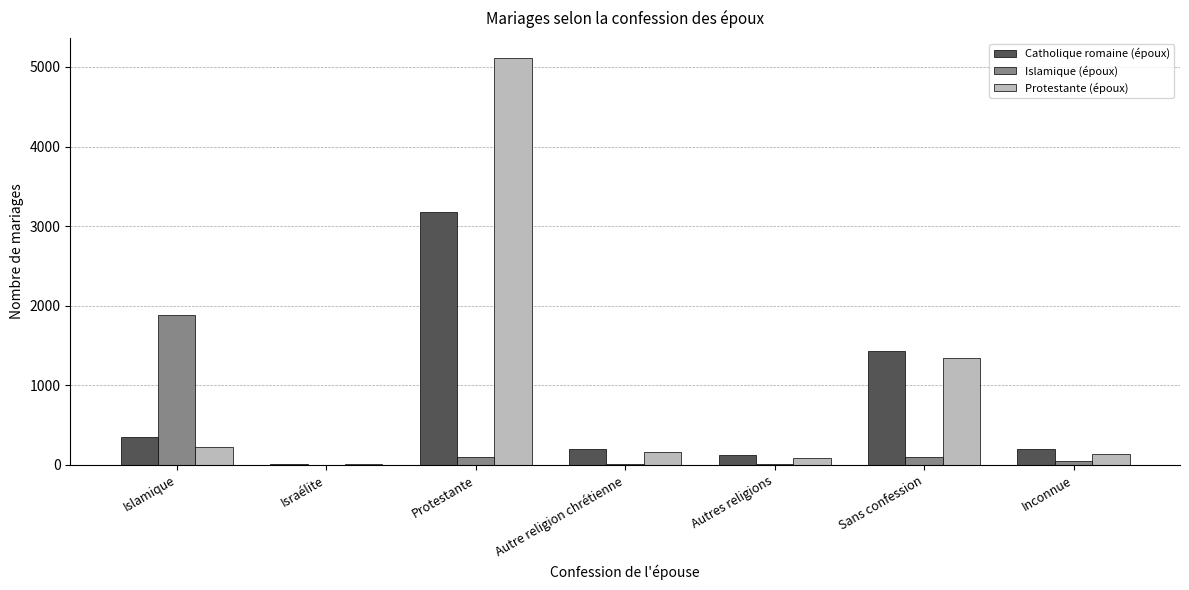

Where is Catholique romaine (époux) nearest to the value 1595?

Sans confession